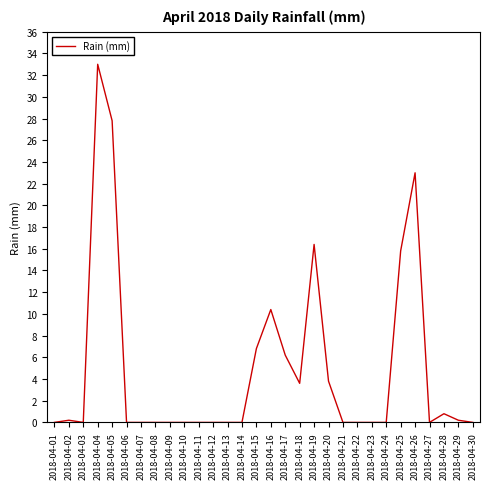

At which category does the chart reach its peak across all series?

2018-04-04